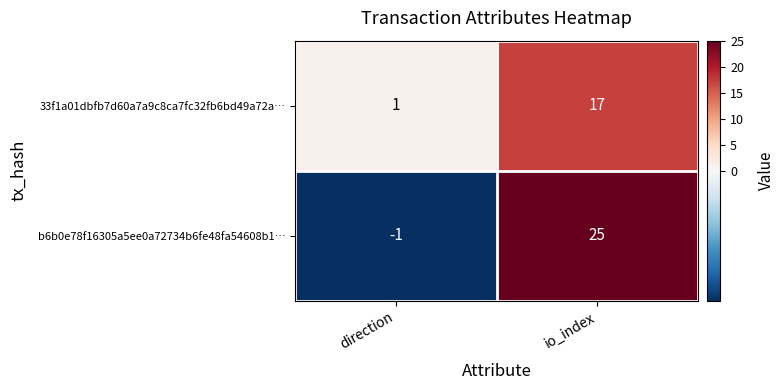

The 33f1a01dbfb7d60a7a9c8ca7fc32fb6bd49a72a… series shows 25 at io_index. True or false?

False